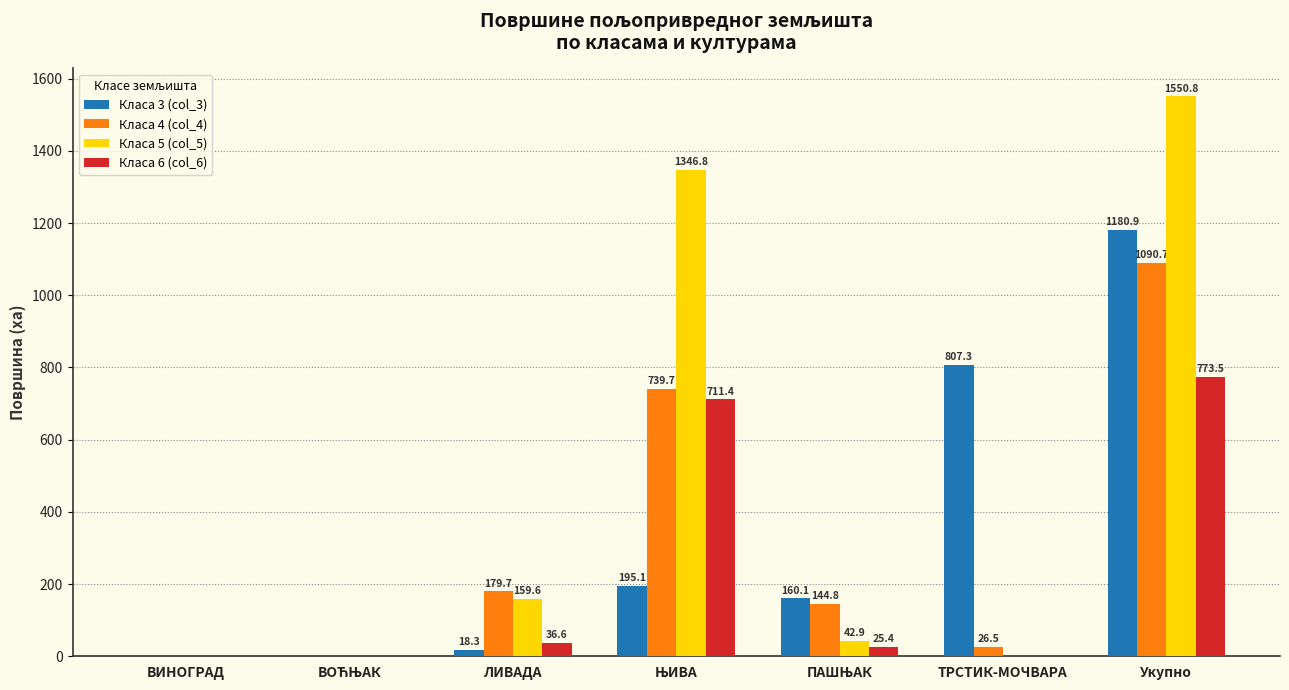

Which category has the highest value in the Класа 4 (col_4) series?

Укупно